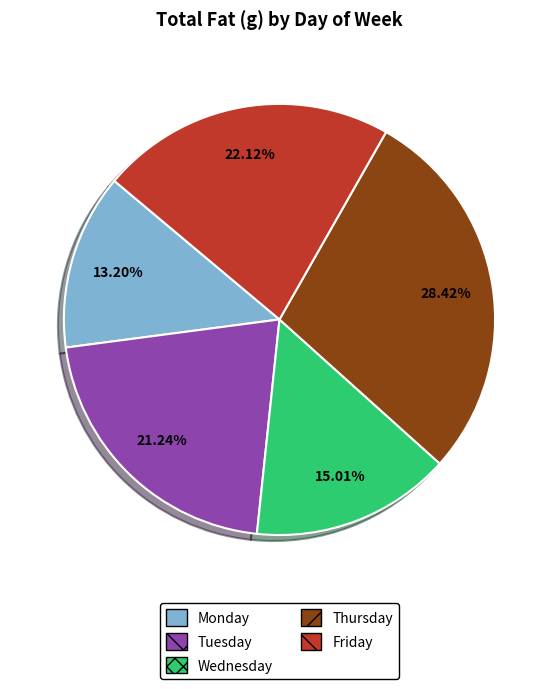

Which slice is the smallest?

Monday